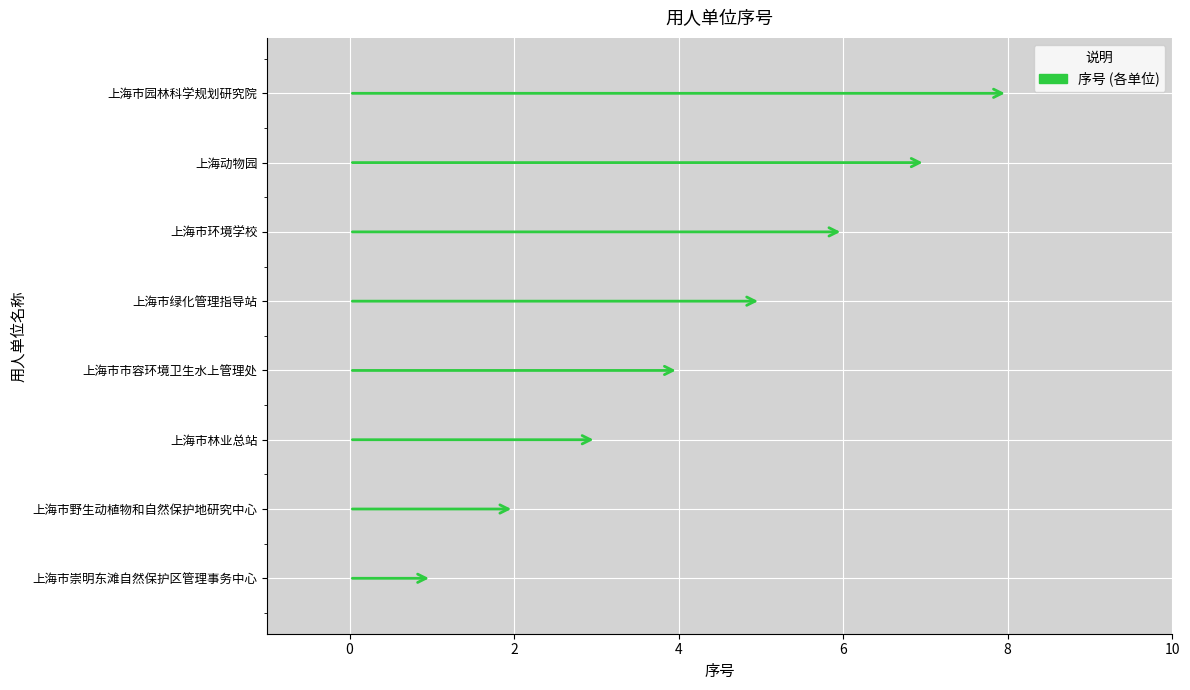

Approximately how many times larger is the value at 上海动物园 compared to 上海市园林科学规划研究院?

0.9